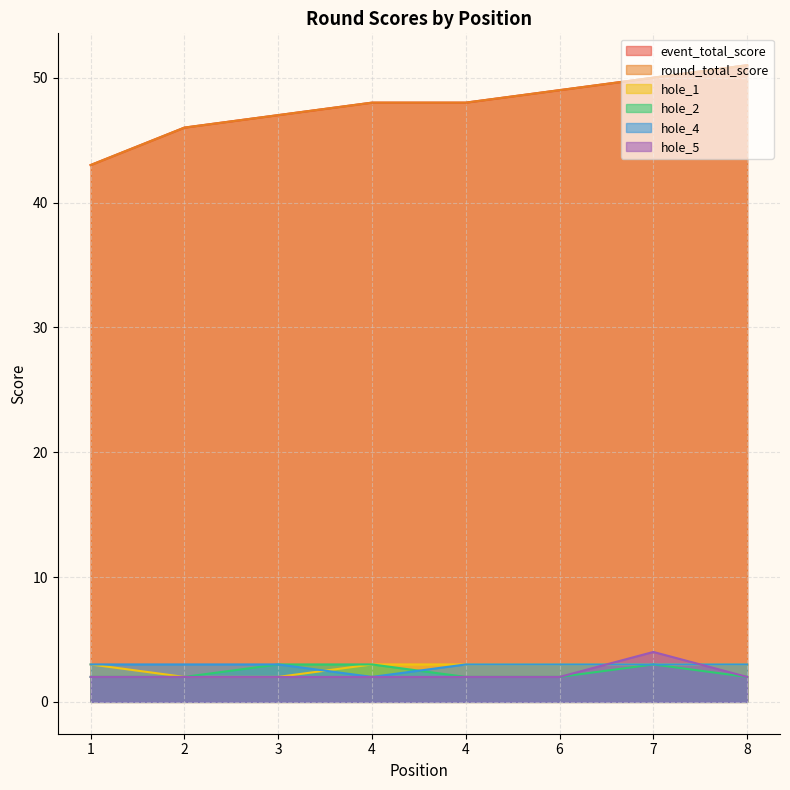

Rank the series by their maximum value, from highest to lowest.

event_total_score, round_total_score, hole_5, hole_1, hole_2, hole_4